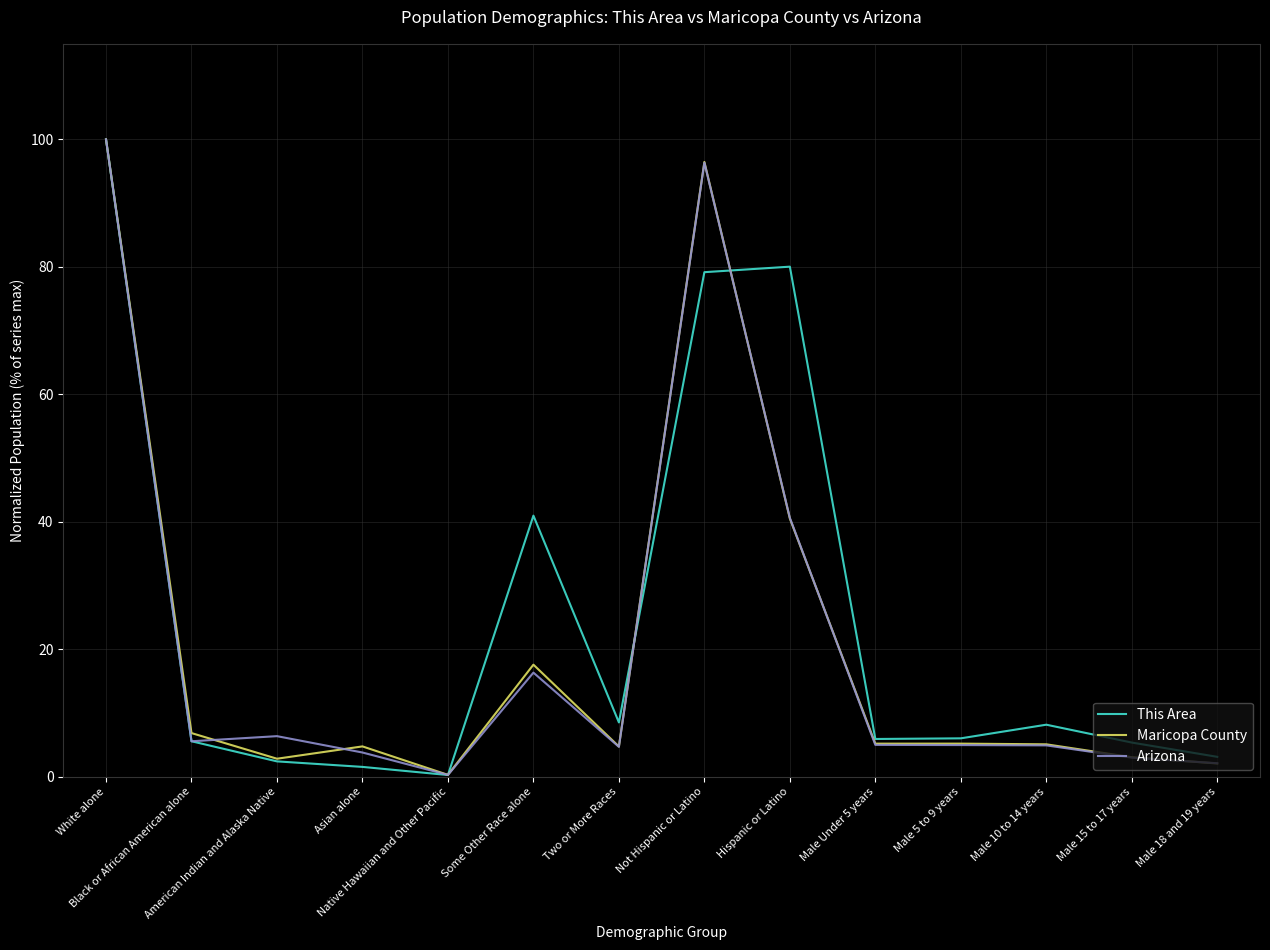

What is the average value of the Arizona series?

21.0